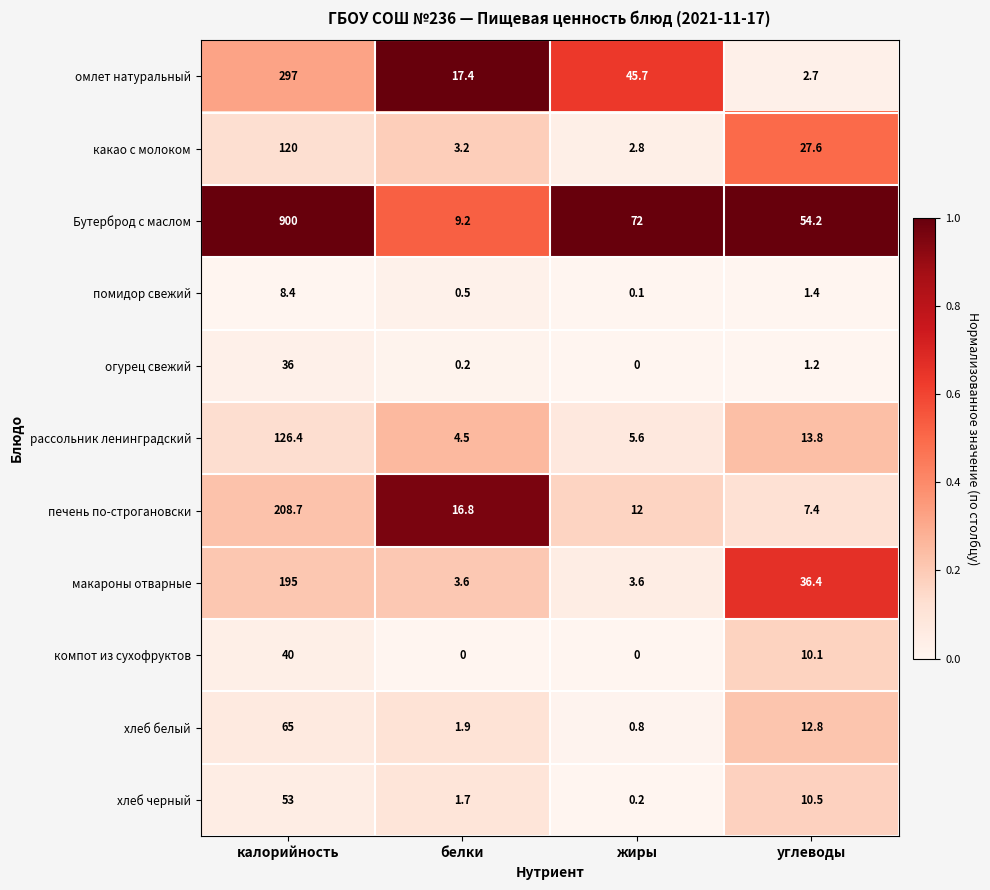

Is it true that хлеб белый equals 1.9 at белки?

True